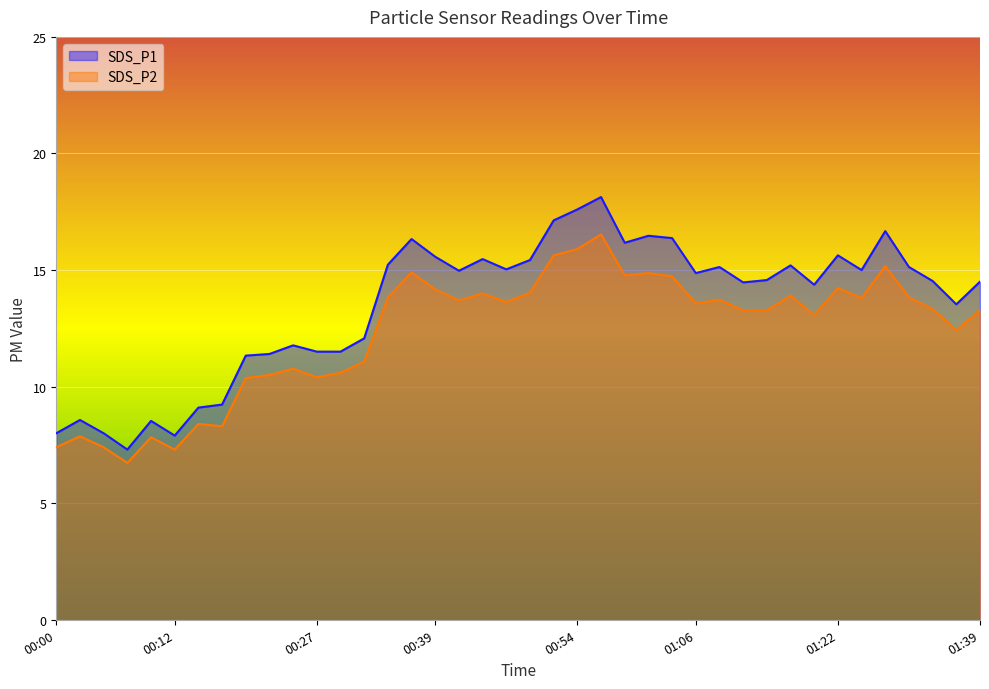

True or false: SDS_P1 and SDS_P2 cross at least once.

False